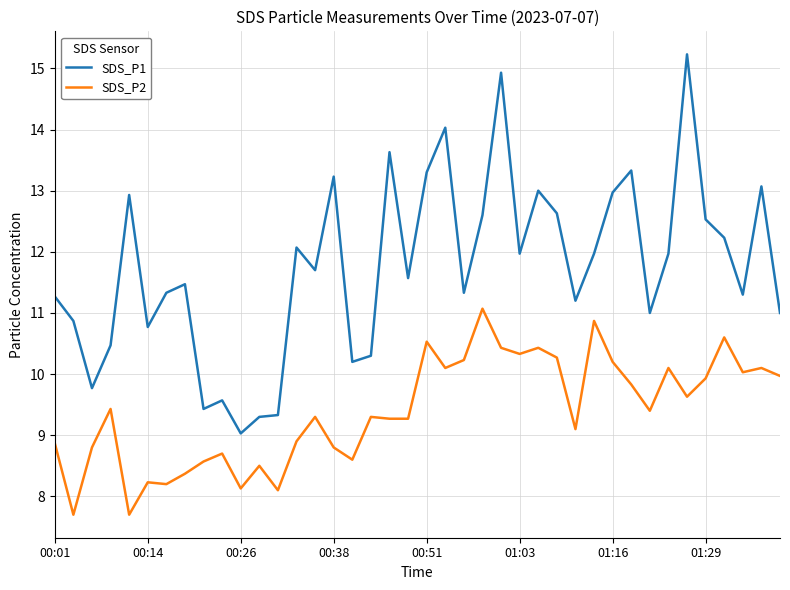

True or false: SDS_P1 and SDS_P2 intersect in this chart.

False